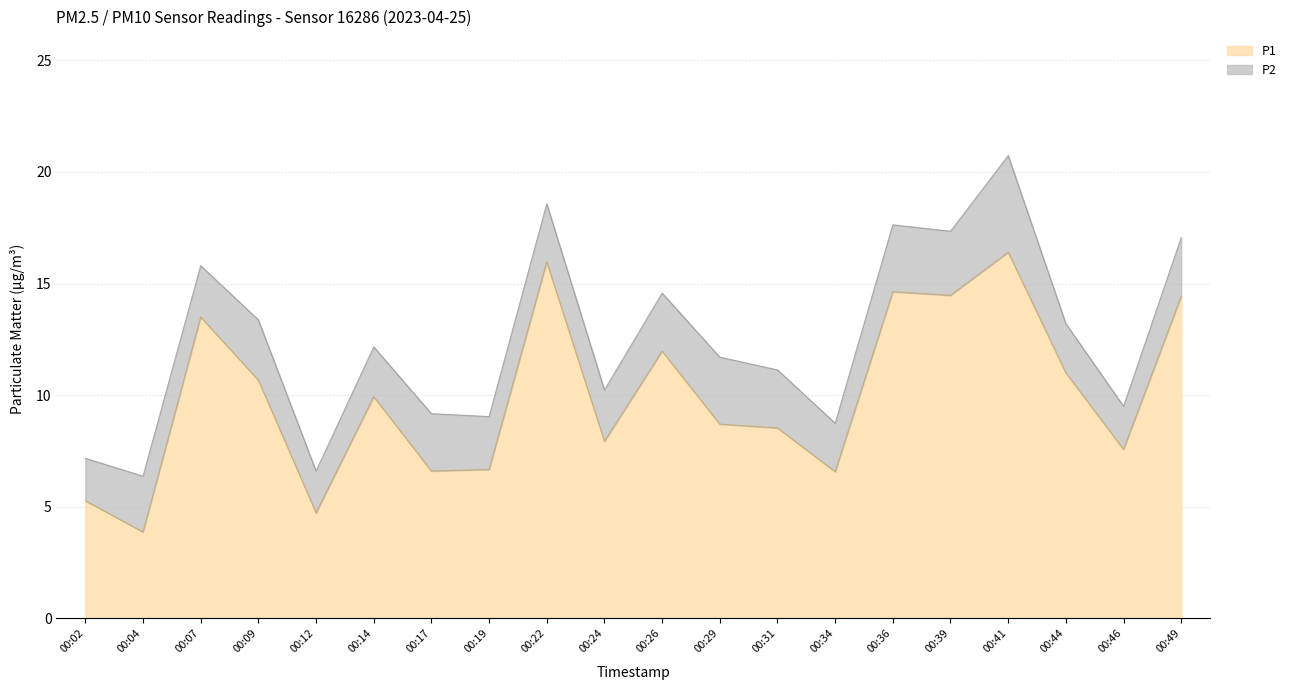

What is the value of the 15th point from the left?

14.6